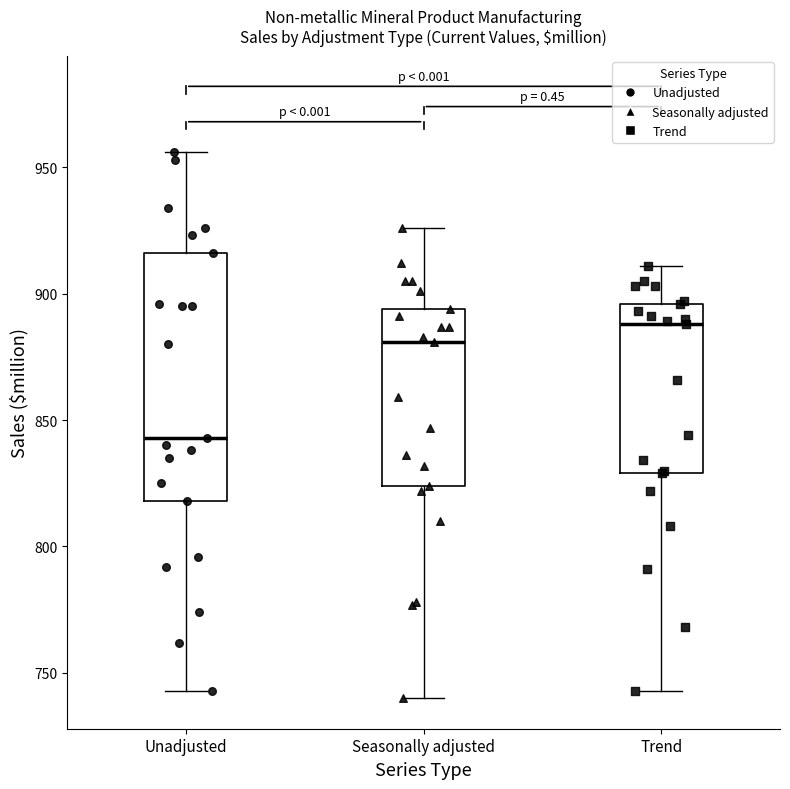

Which box is the tallest, from its lower edge to its upper edge?

Unadjusted